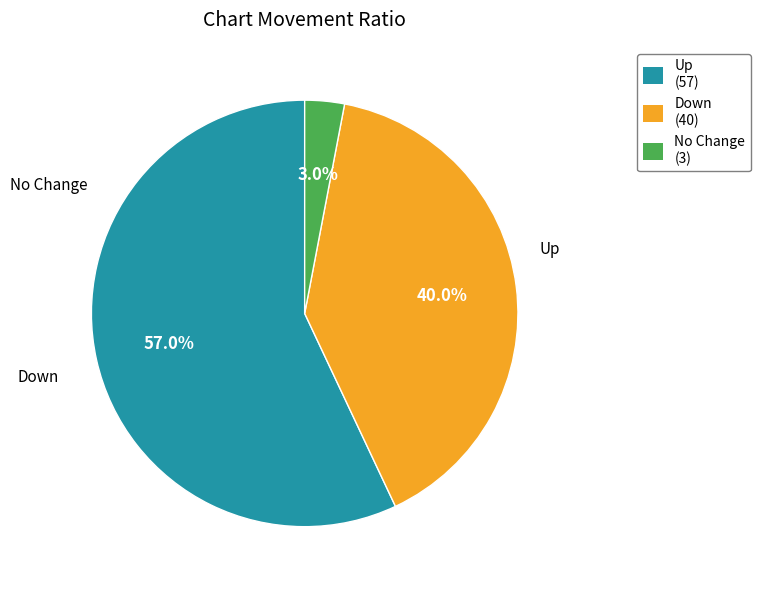

What is the ratio of the value at Down (40) to the value at Up (57)?

0.7